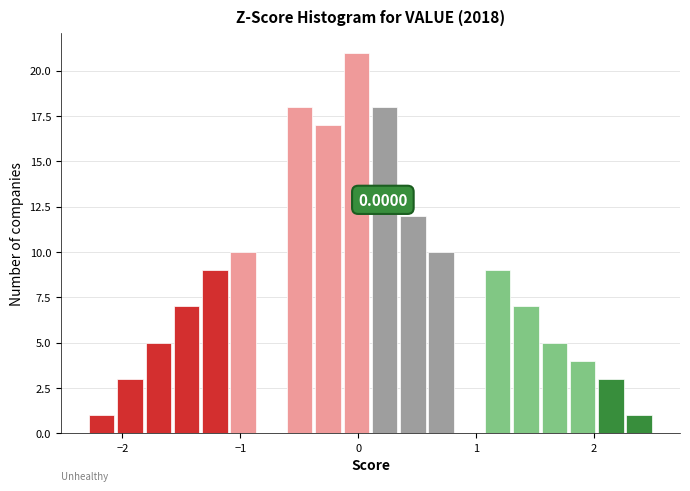

Read against the x-axis, roughly where is the centre of the tallest bar?

0.0